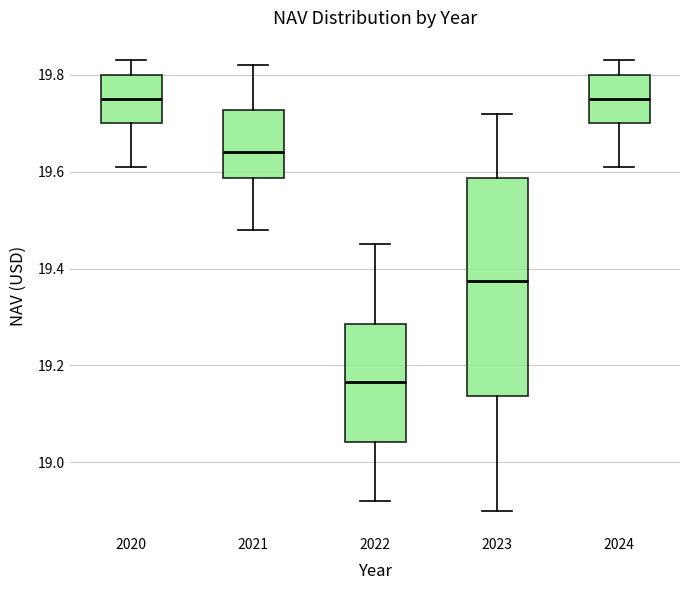

Where does the upper whisker of the box at x = 2021 end on the y-axis? The values are not printed on the chart, so give them approximately, as read against the axis.

19.82